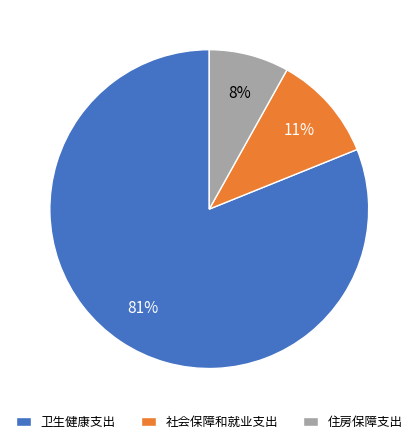

Combined, do 社会保障和就业支出 and 卫生健康支出 account for over 50%?

Yes